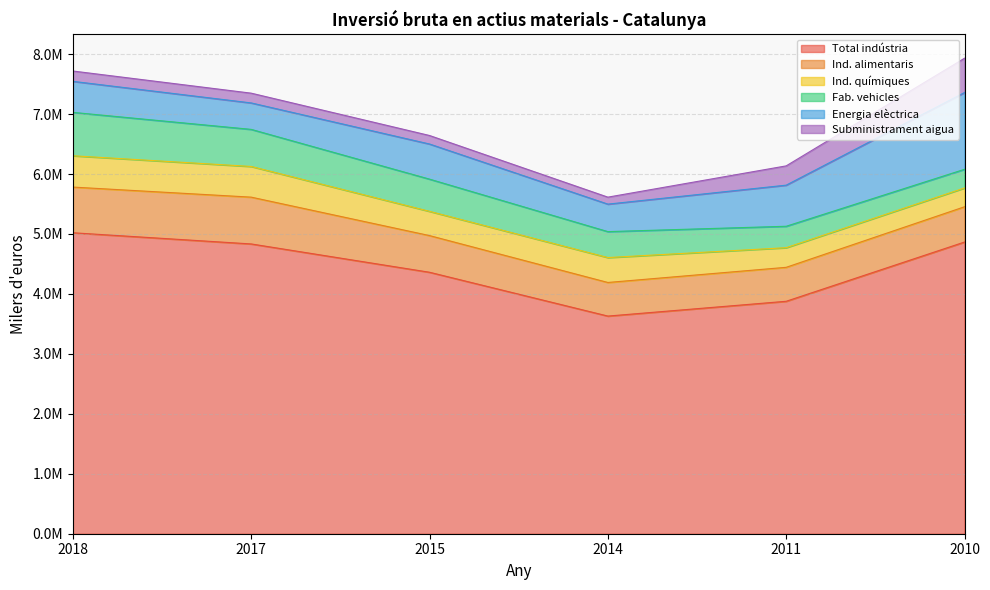

How many lines are shown in the chart?

6